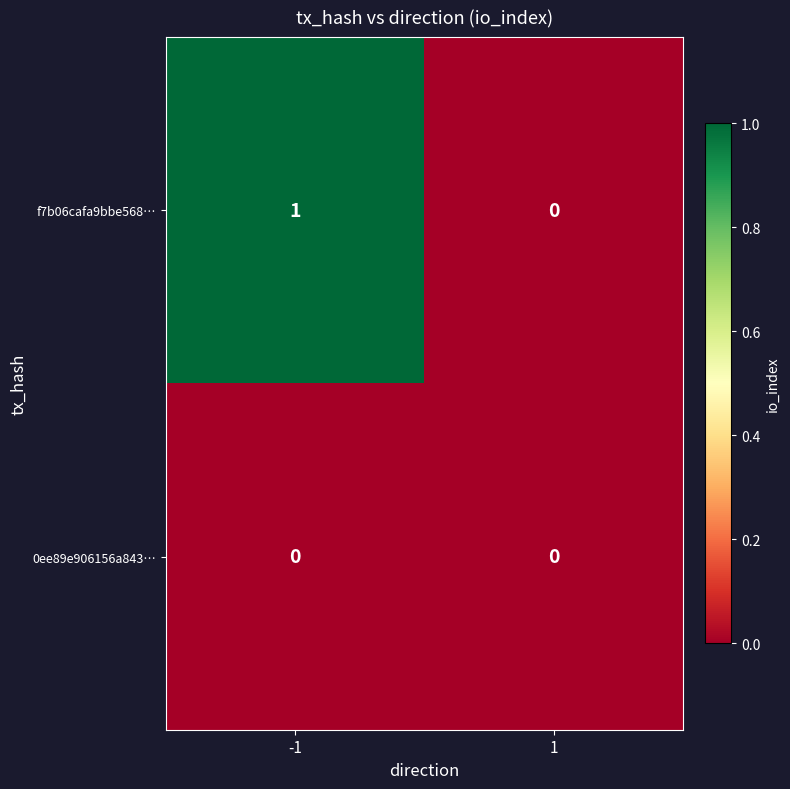

The value of 0ee89e906156a843… at 1 is 0. True or false?

True